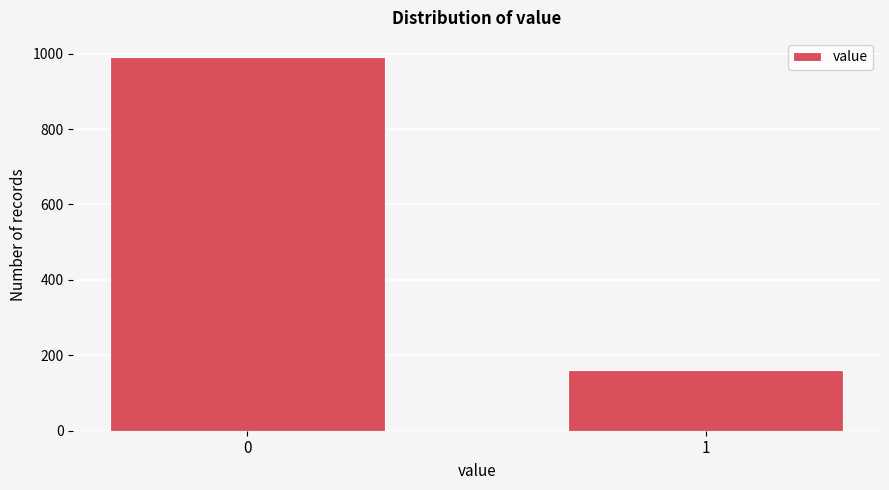

Reading right to left, extract all data points from this chart.

1=162	0=992